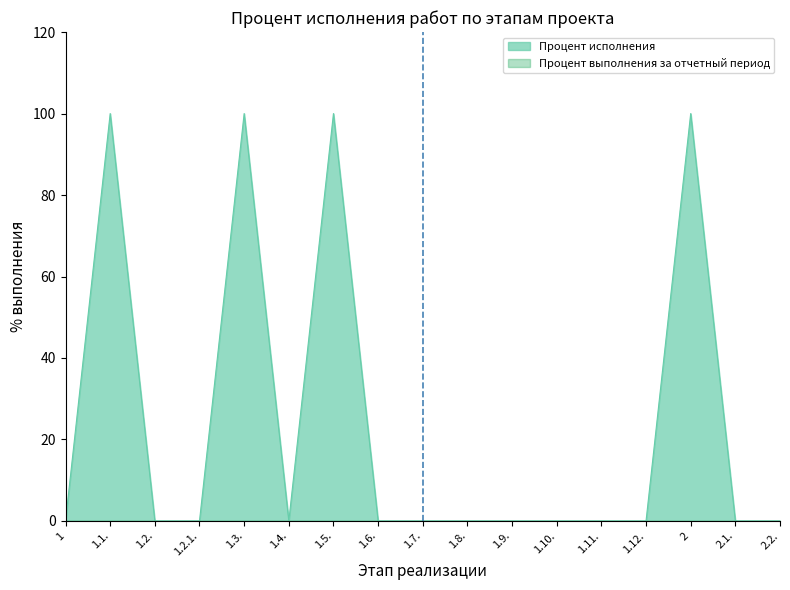

Between 1.8. and 1.12., which is larger?

1.8.